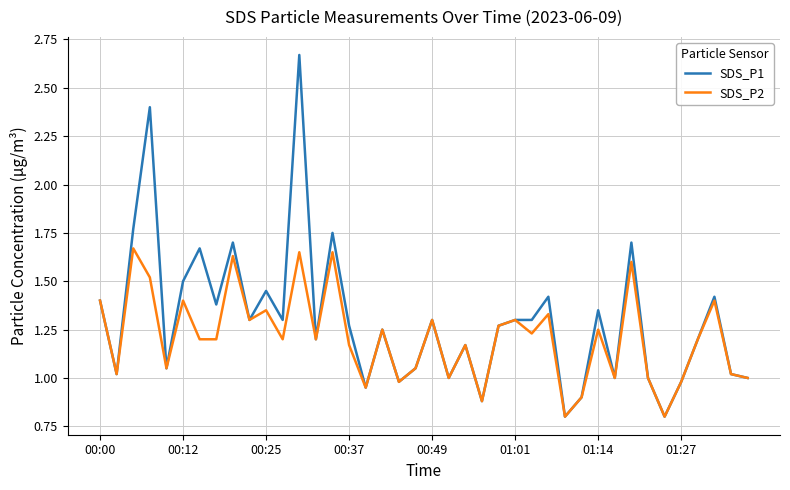

What is the smallest value displayed?

0.8